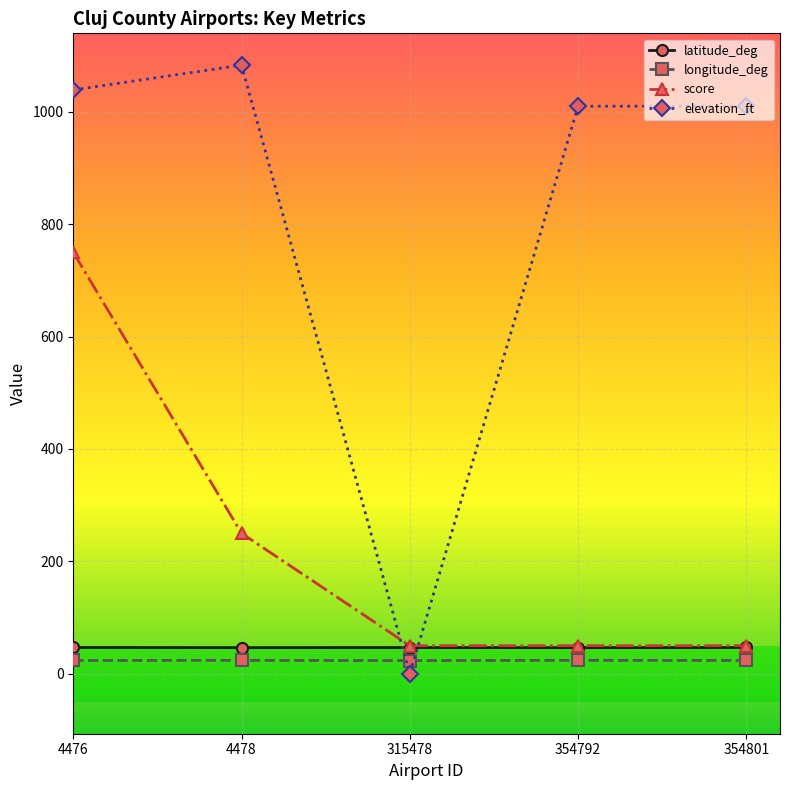

What is the value of the latitude_deg point at the 4th from the left?

46.5